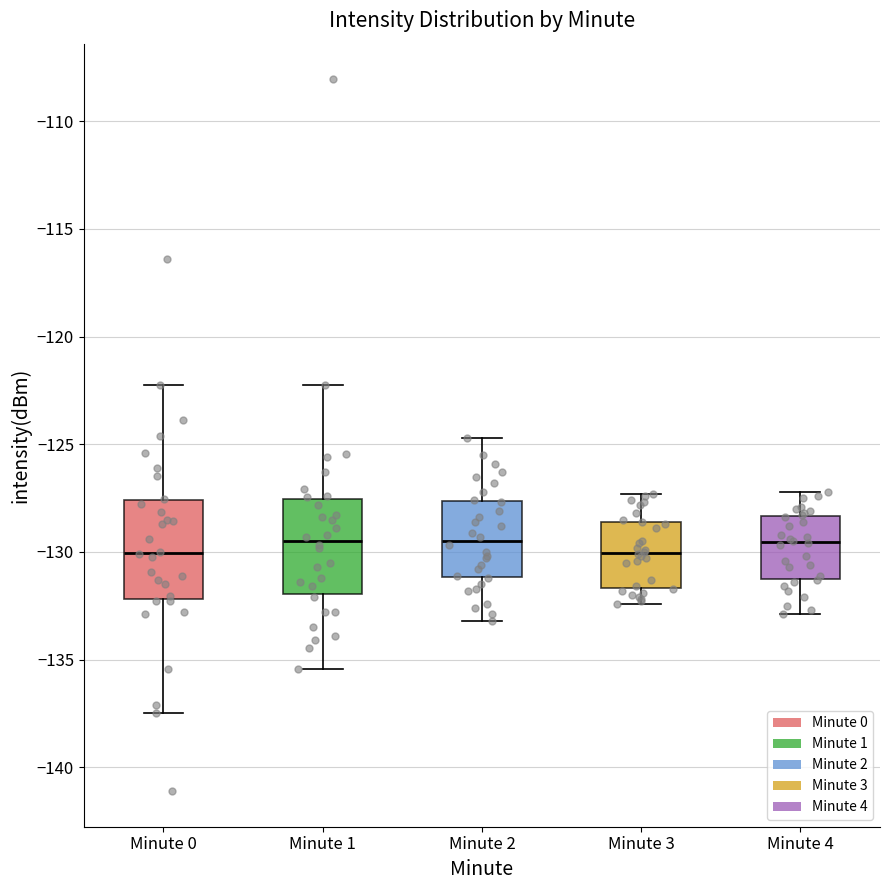

Reading left to right, transcribe this box plot: for each box, give where its median line is, the range the box spans, and where its two whiskers end, as read against the y-axis. The values are not printed on the chart, so give them approximately, as read against the axis.

Minute 0: median -130.0, box -132.0 to -127.5, whiskers -137.5 to -122.0
Minute 1: median -129.5, box -132.0 to -127.5, whiskers -135.5 to -122.0
Minute 2: median -129.5, box -131.0 to -127.5, whiskers -133.0 to -124.5
Minute 3: median -130.0, box -131.5 to -128.5, whiskers -132.5 to -127.5
Minute 4: median -129.5, box -131.0 to -128.5, whiskers -133.0 to -127.0